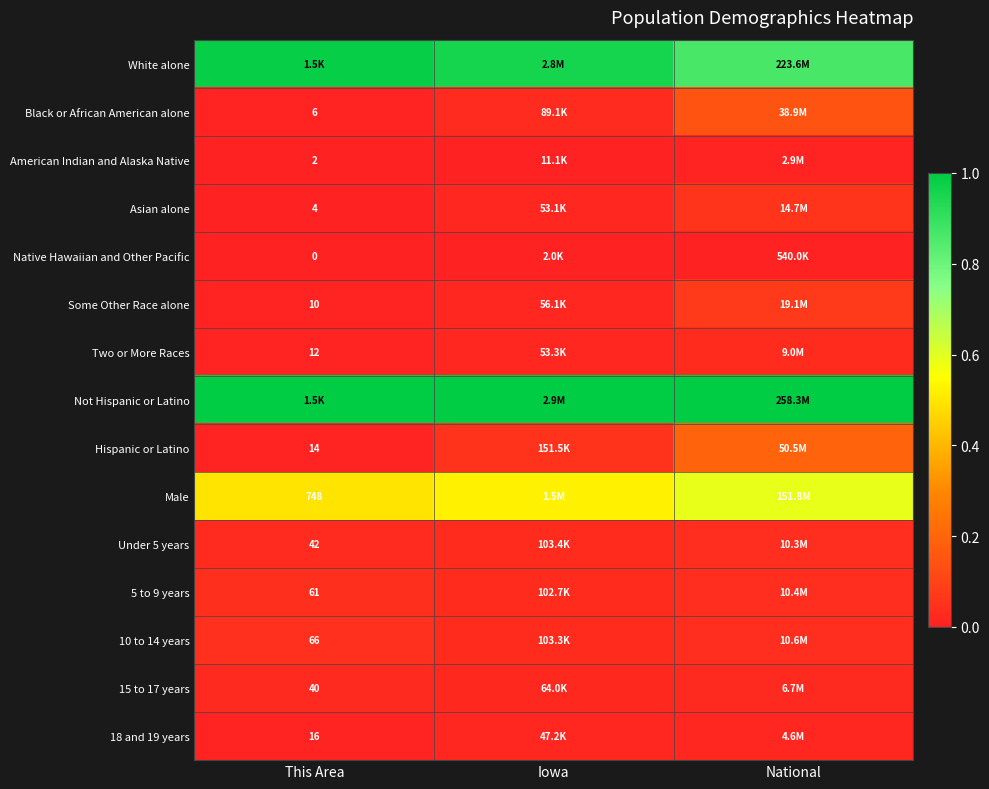

The Not Hispanic or Latino series shows 1.0 at National. True or false?

True